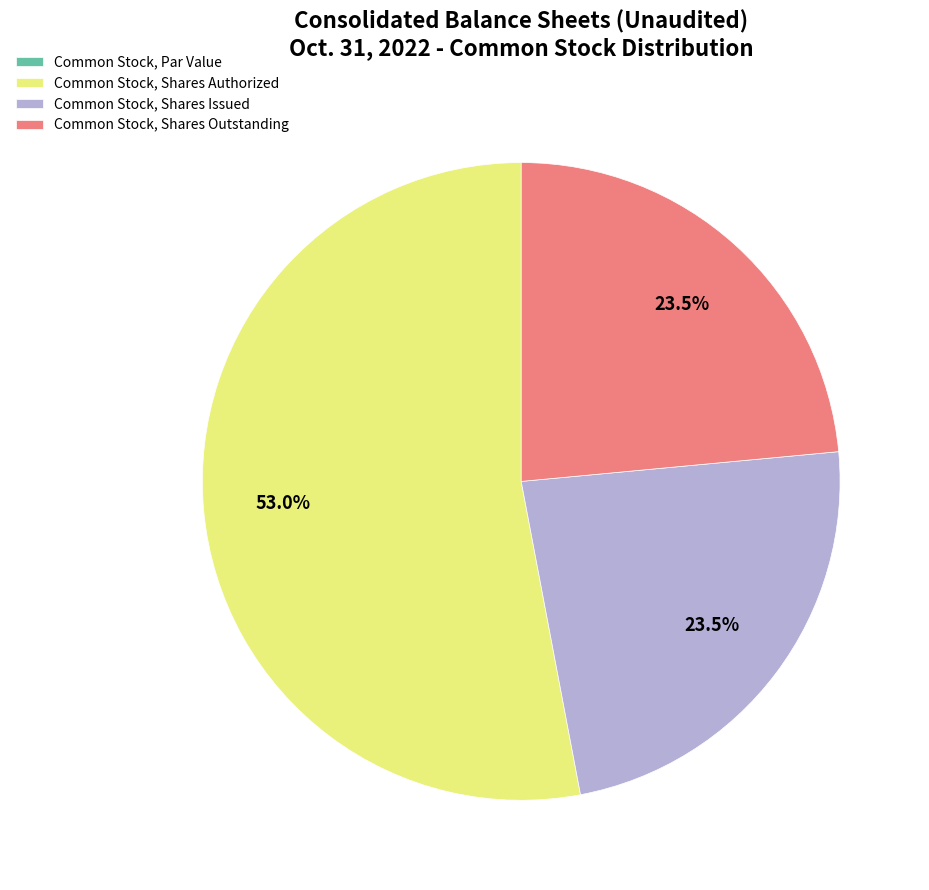

Combined, what portion of the pie is Common Stock, Shares Issued and Common Stock, Shares Outstanding?

47.0%